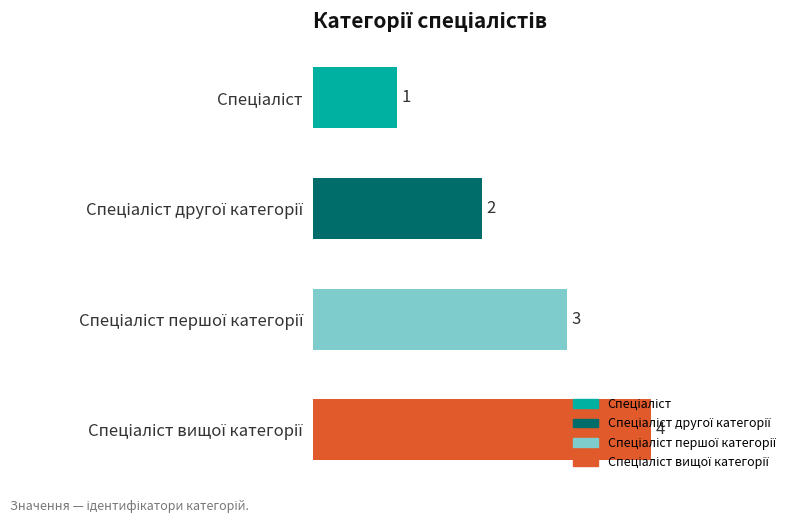

What is the value of the 4th bar from the top?

4